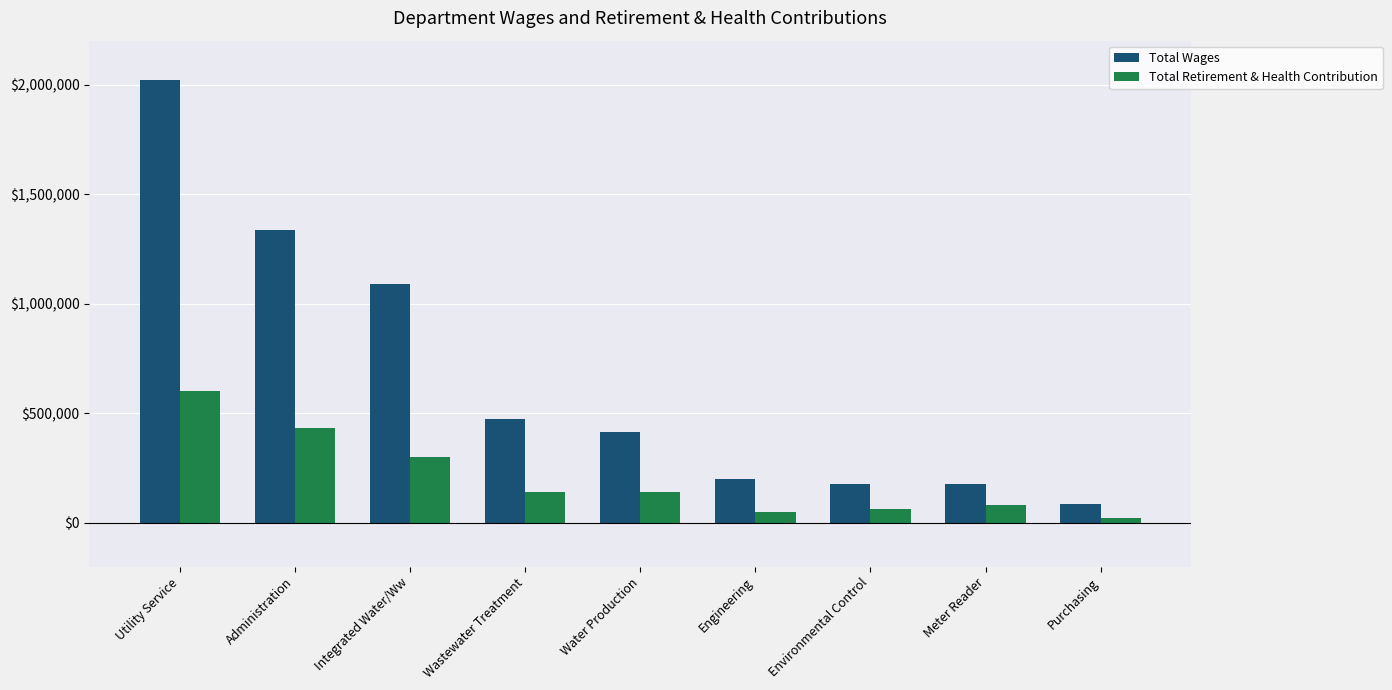

What is the sum of the Total Retirement & Health Contribution values at Environmental Control and Meter Reader?

144769